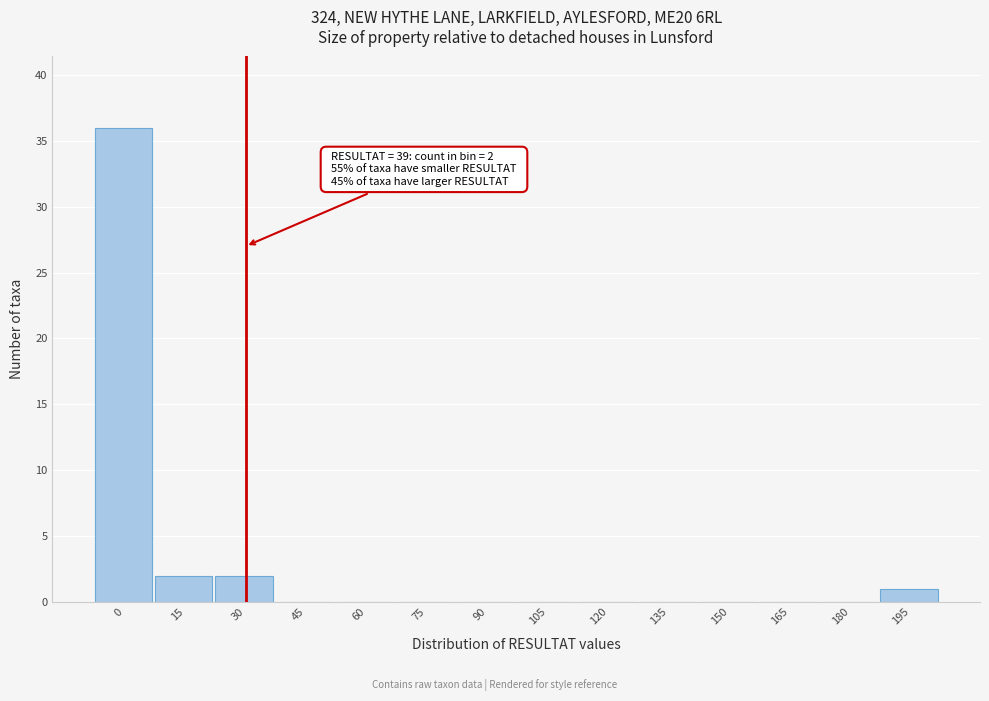

Reading left to right, extract all data points from this chart.

0=36	15=2	30=2	45=0	60=0	75=0	90=0	105=0	120=0	135=0	150=0	165=0	180=0	195=1